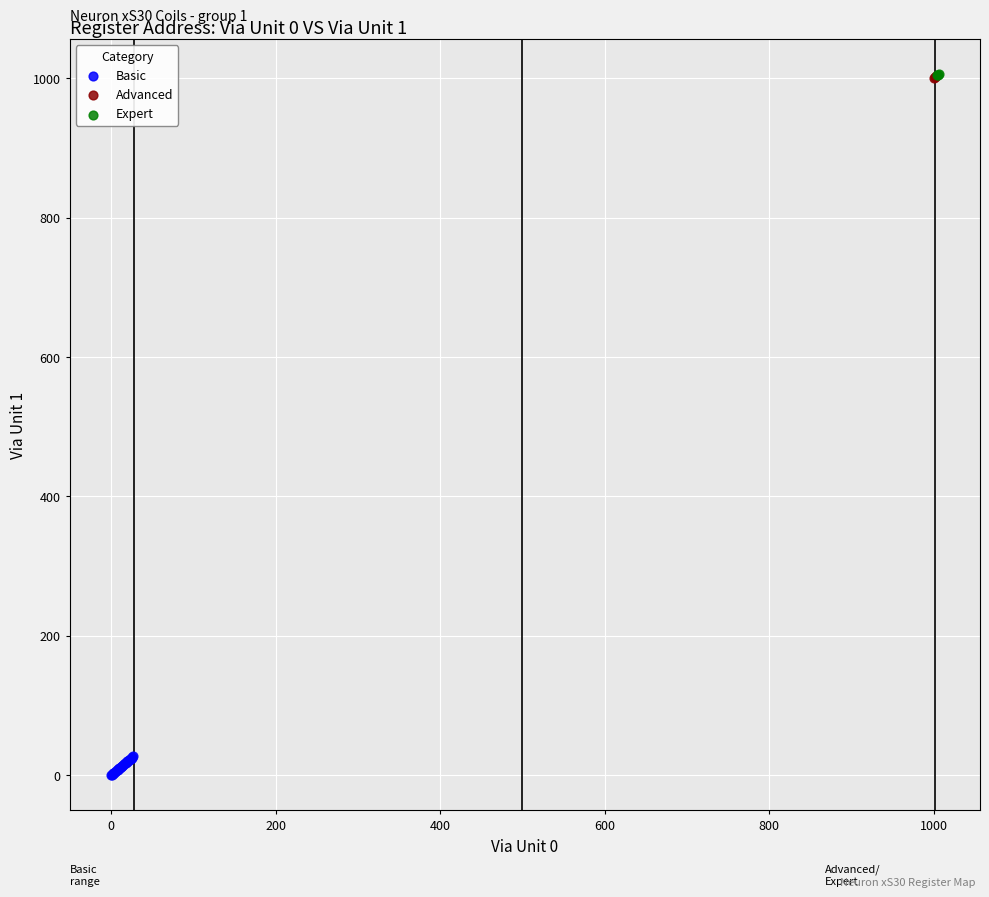

Which series contains the lowest Y value?

Basic